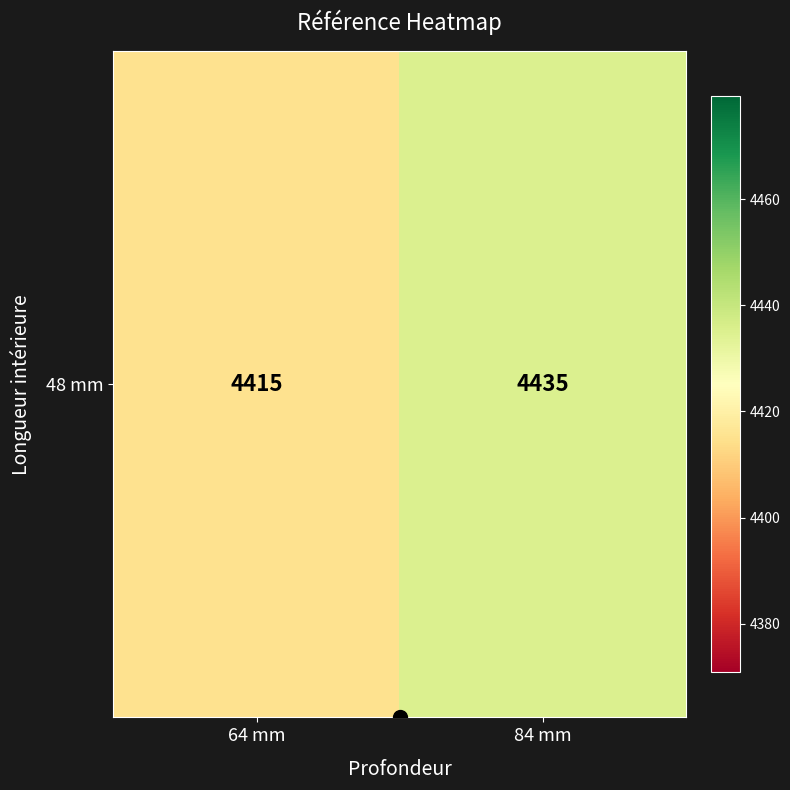

Which label corresponds to the smallest value in the chart?

64 mm